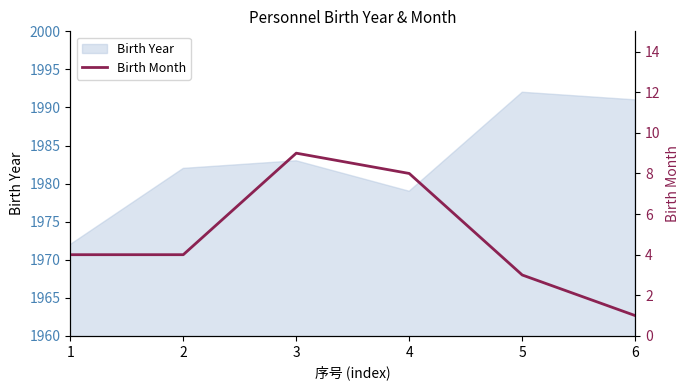

What is the minimum value shown in the chart?

1